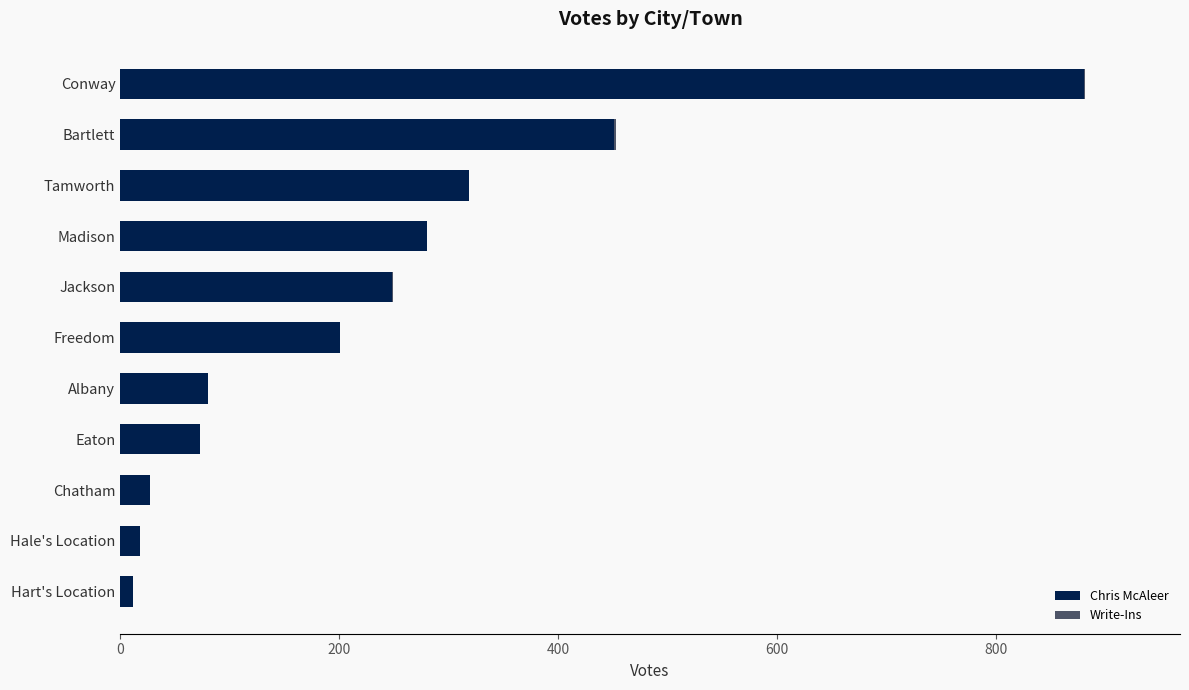

At which category is the sum across all series the highest?

Conway